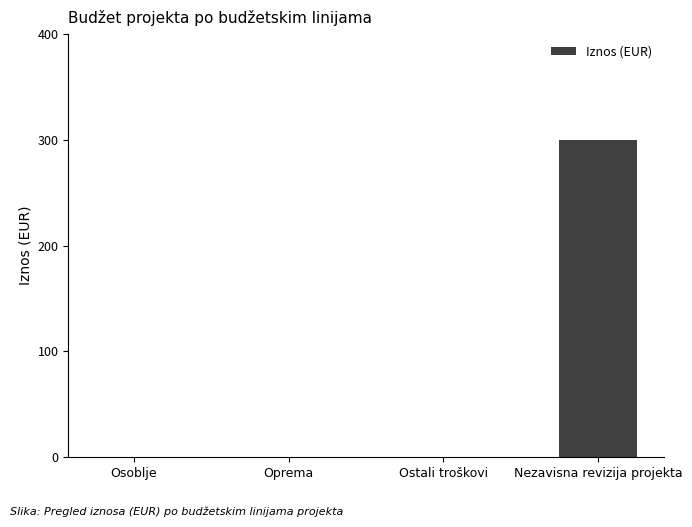

Reading right to left, list all the values displayed in this chart.

300	0	0	0